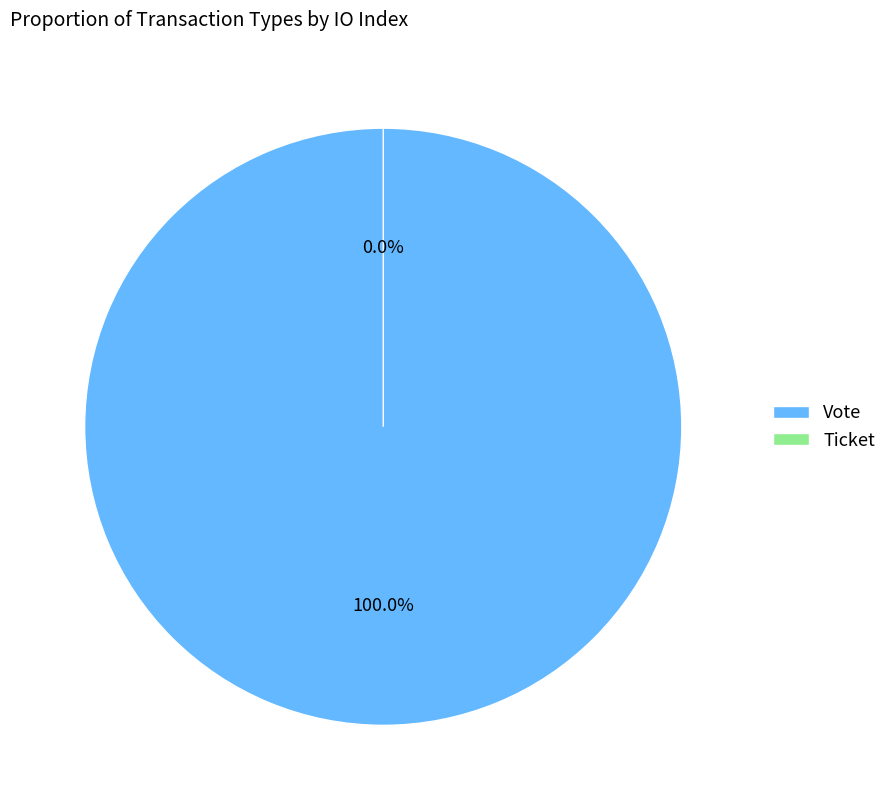

True or false: Vote accounts for 100% of the total.

True